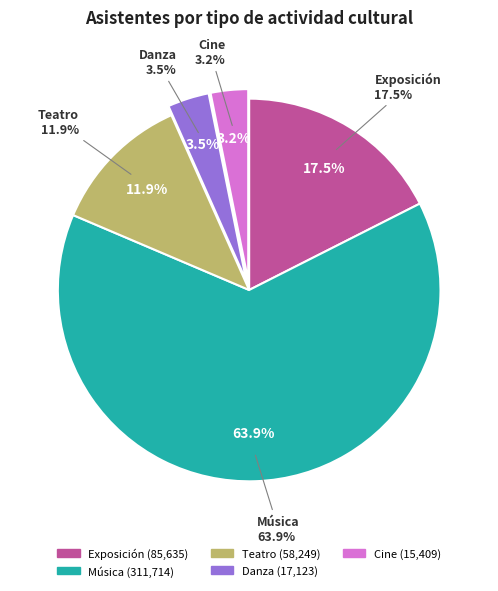

How many segments does this pie chart have?

5